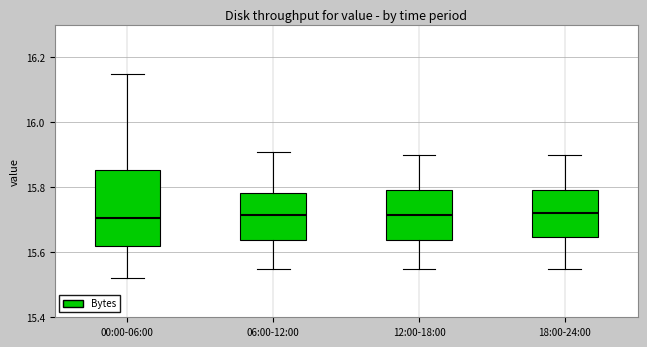

Where does the upper whisker of the box for 12:00-18:00 end on the y-axis? The values are not printed on the chart, so give them approximately, as read against the axis.

15.90